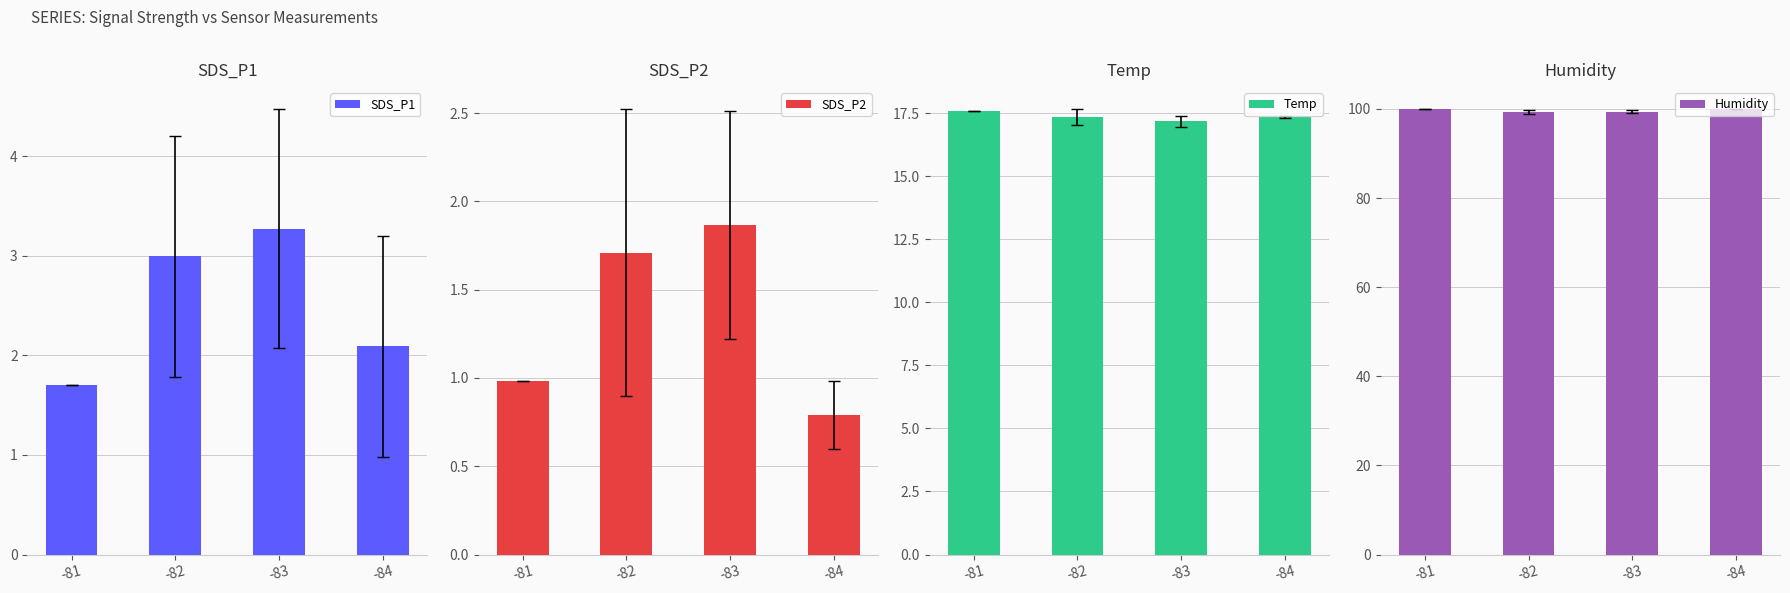

Reading left to right, list all the values displayed in this chart.

SDS_P1: -81=1.7	-82=3.0	-83=3.3	-84=2.1
SDS_P2: -81=1.0	-82=1.7	-83=1.9	-84=0.8
Temp: -81=17.6	-82=17.3	-83=17.2	-84=17.4
Humidity: -81=99.9	-82=99.3	-83=99.4	-84=99.9